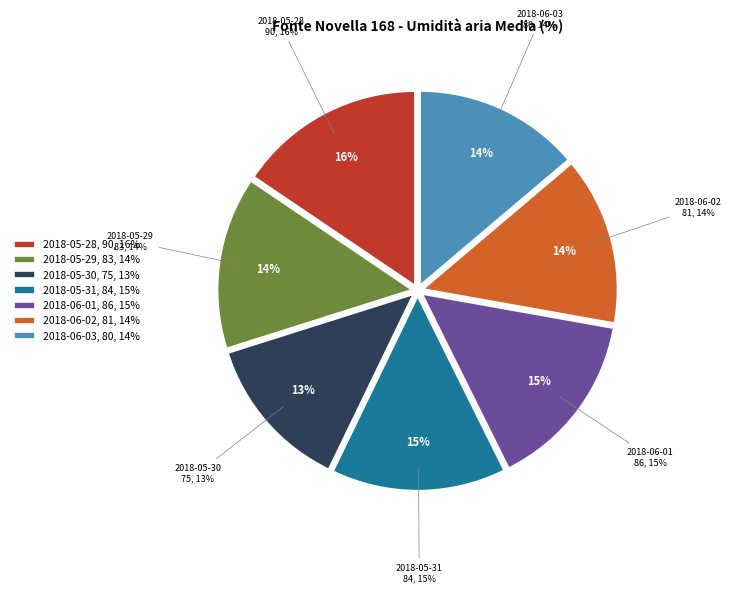

How many slices are in this pie chart?

7